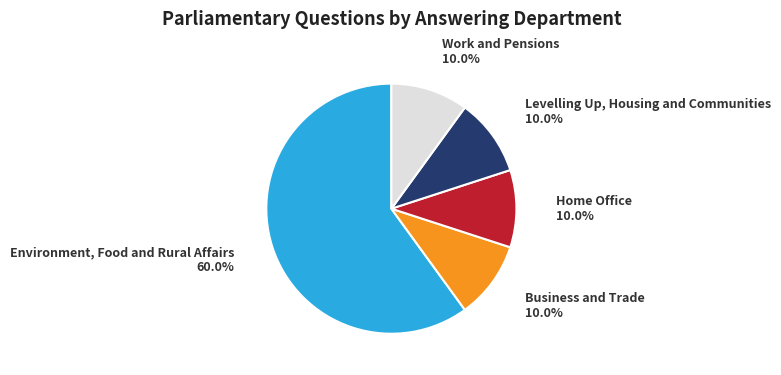

Is Levelling Up, Housing and Communities the majority of the pie?

No